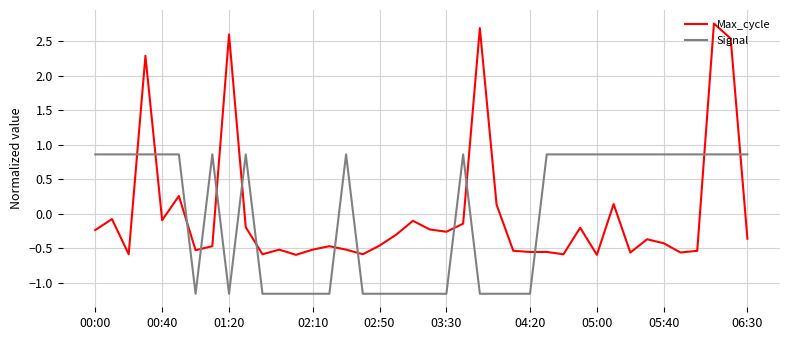

Rank the series by their maximum value, from lowest to highest.

Signal, Max_cycle